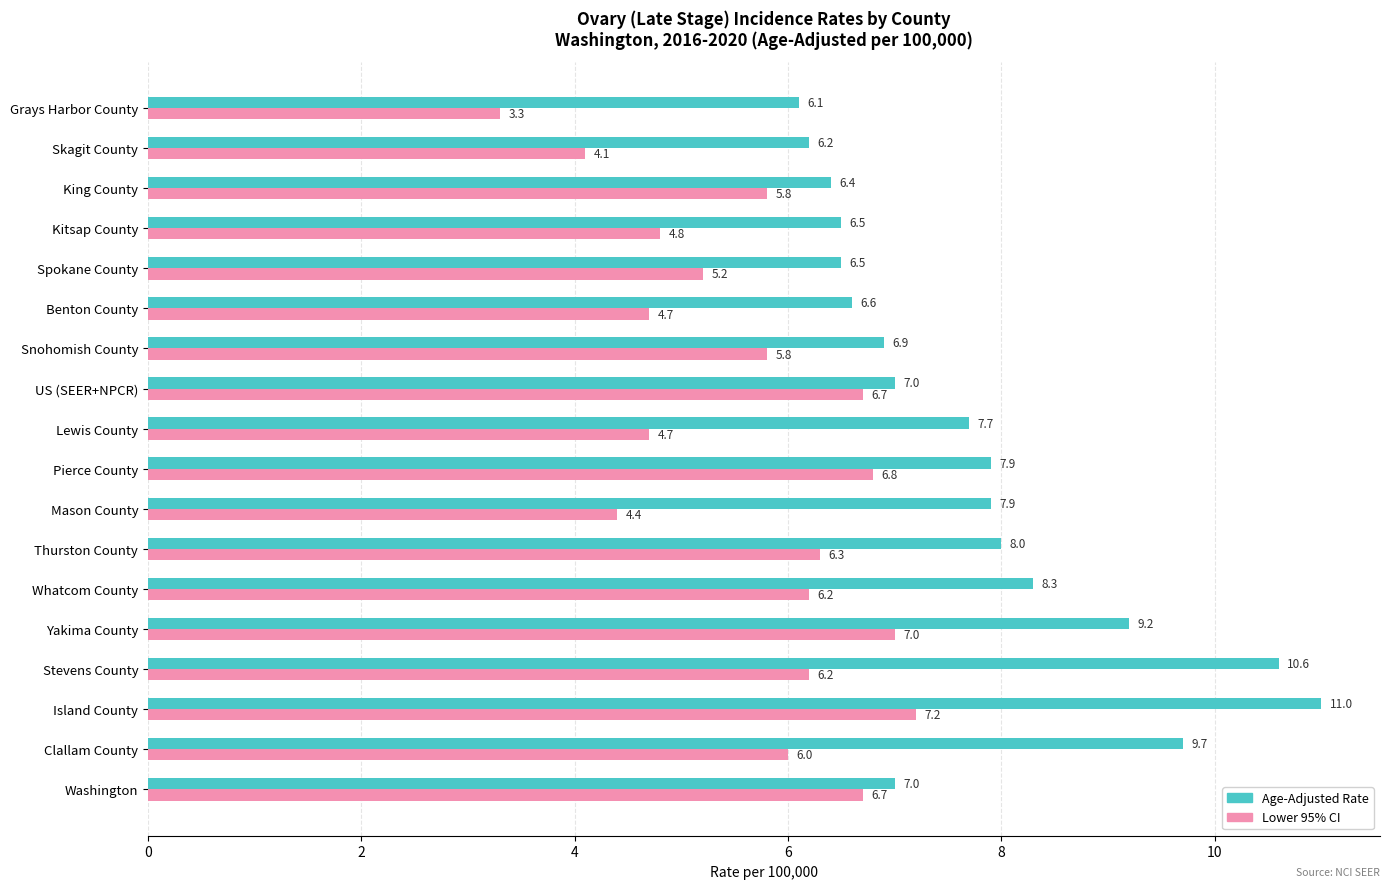

At which category is the sum across all series the highest?

Island County